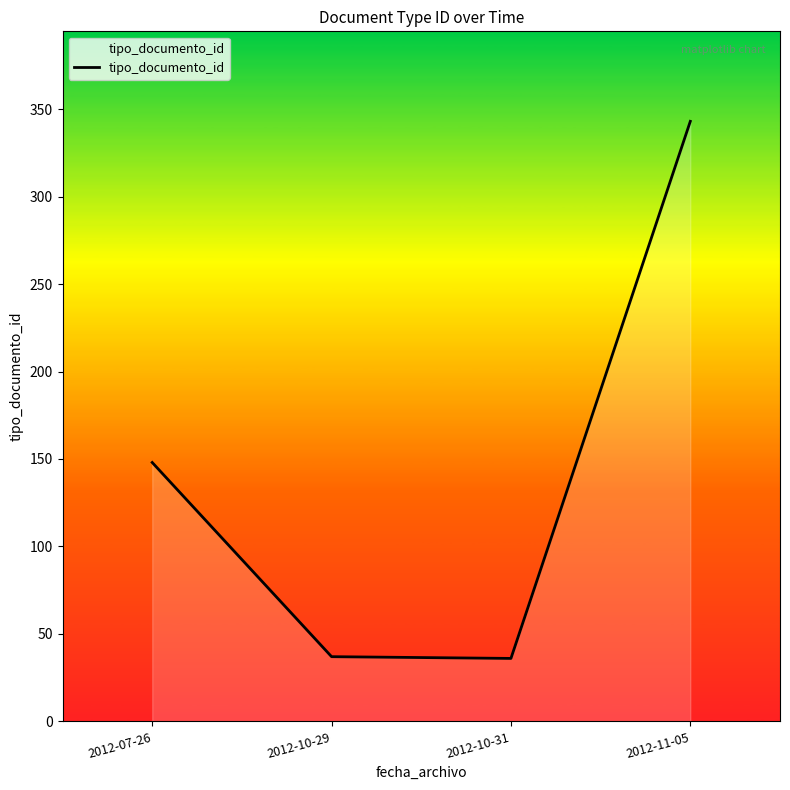

Does the chart display data point markers on the line(s)?

No